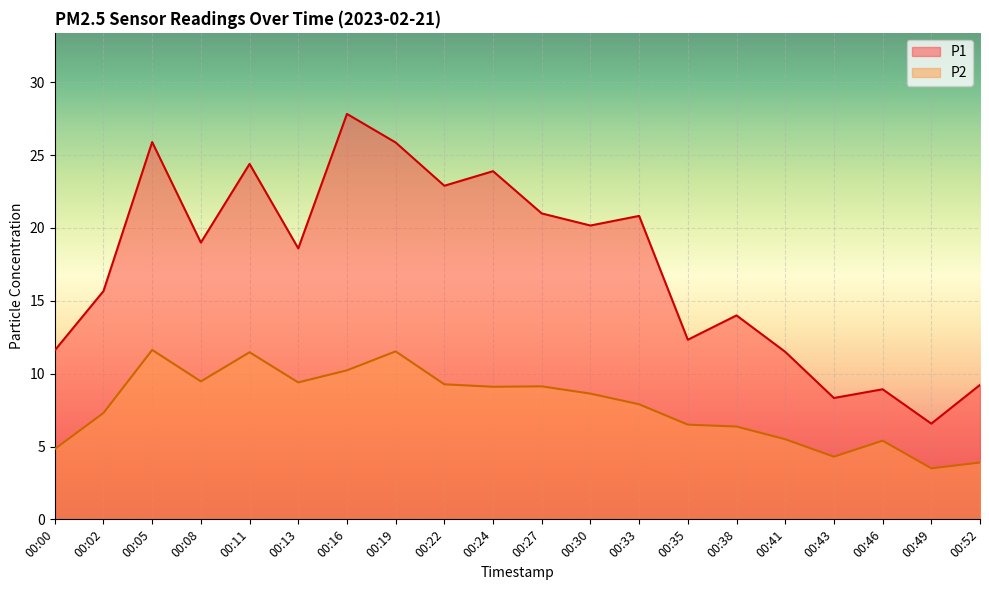

What is the difference between the maximum and minimum values in the P1 series?

21.3